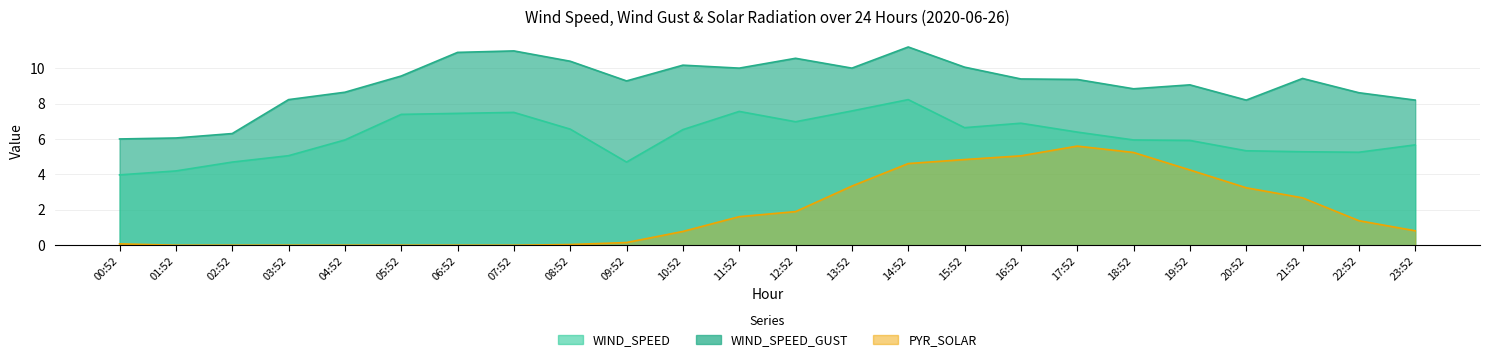

How many values in the WIND_SPEED_GUST series exceed 9?

15